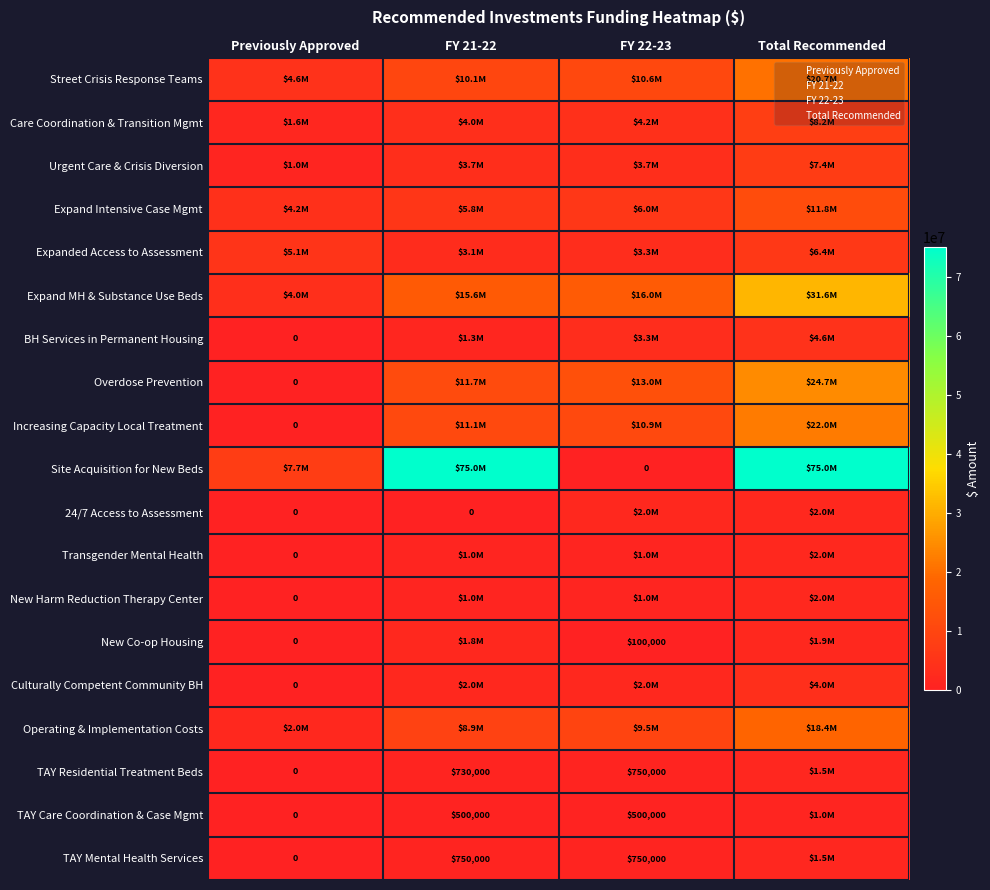

At which label does Expand MH & Substance Use Beds first exceed 16000000?

Total Recommended